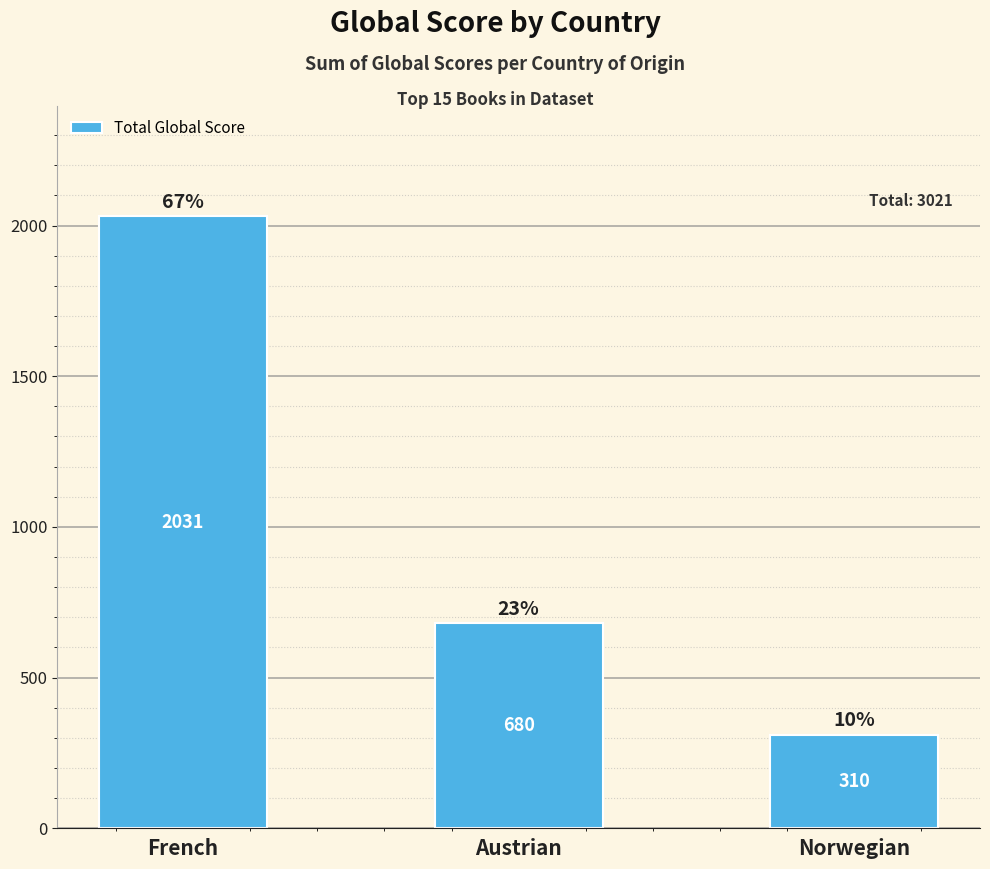

What is the sum of the values at Austrian and Norwegian?

990